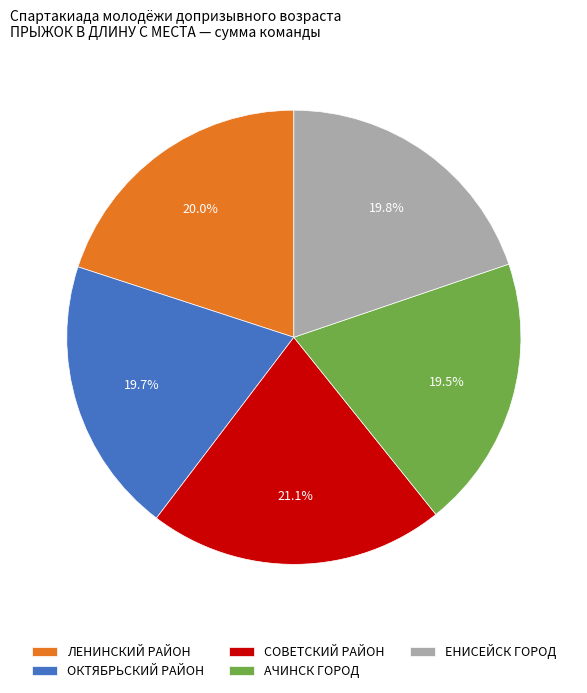

Does АЧИНСК ГОРОД represent more than half of the total?

No